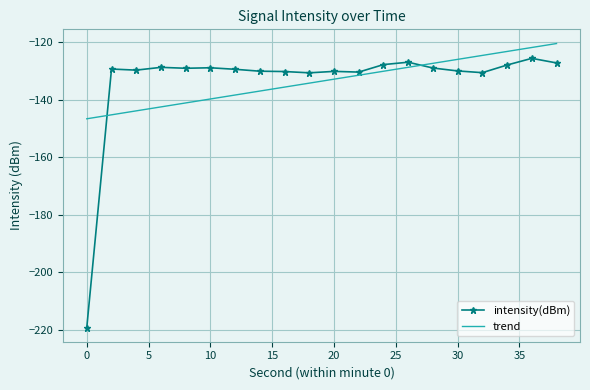

List the series in order of their peak value, highest first.

trend, intensity(dBm)